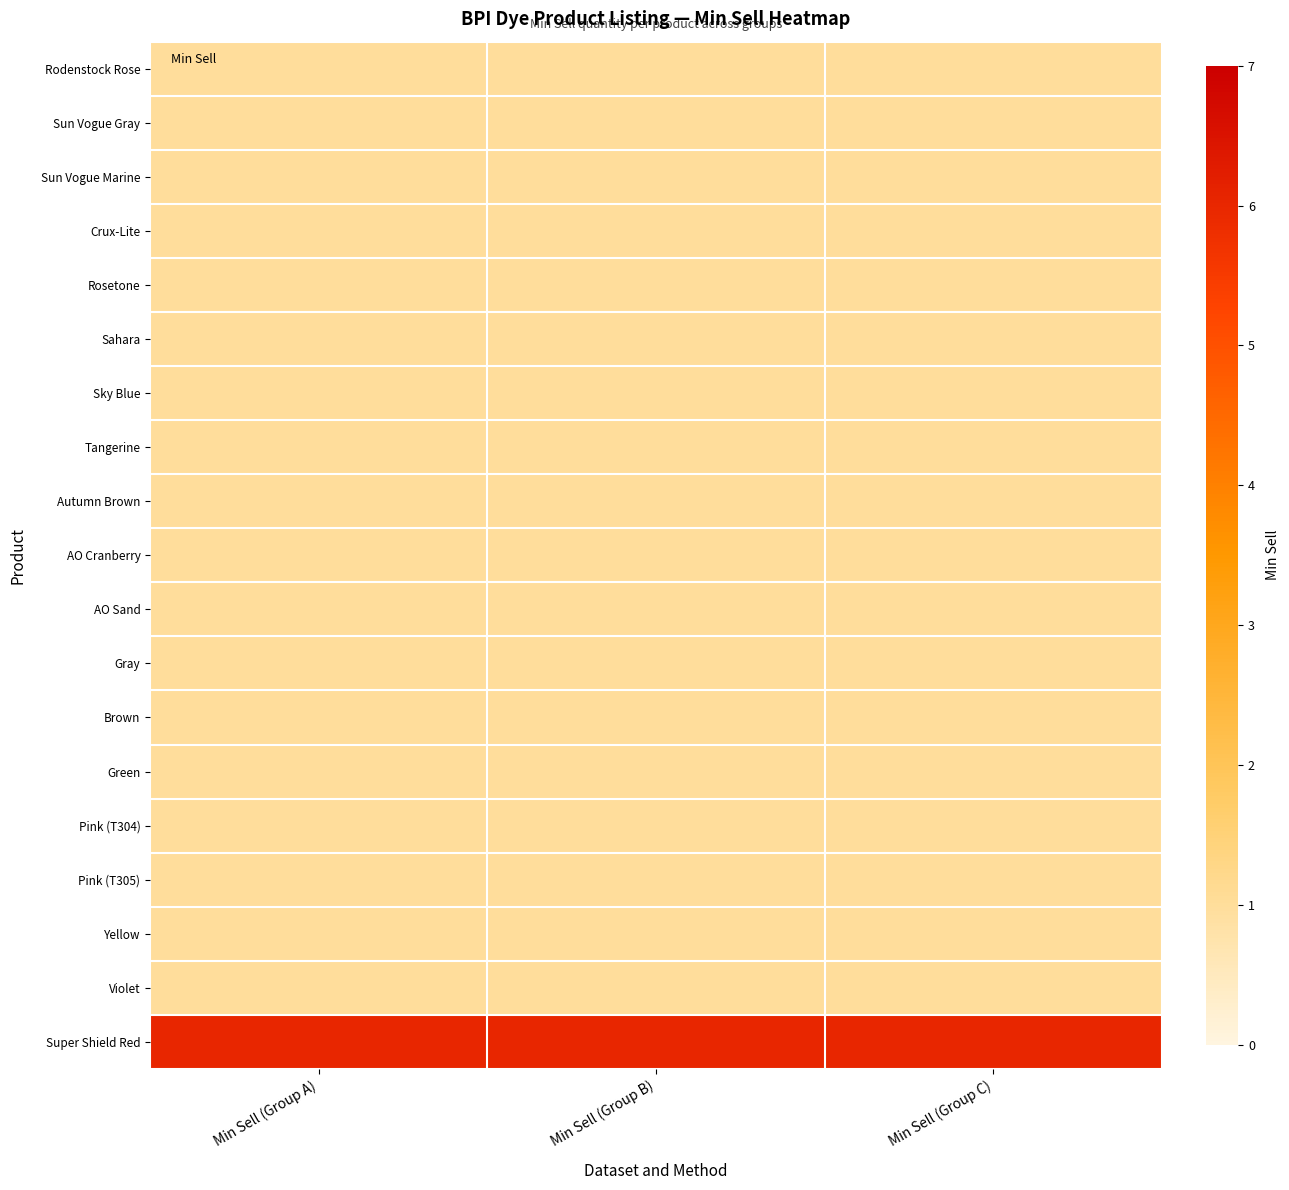

Between Min Sell (Group A) and Min Sell (Group C), which is larger?

Min Sell (Group A)